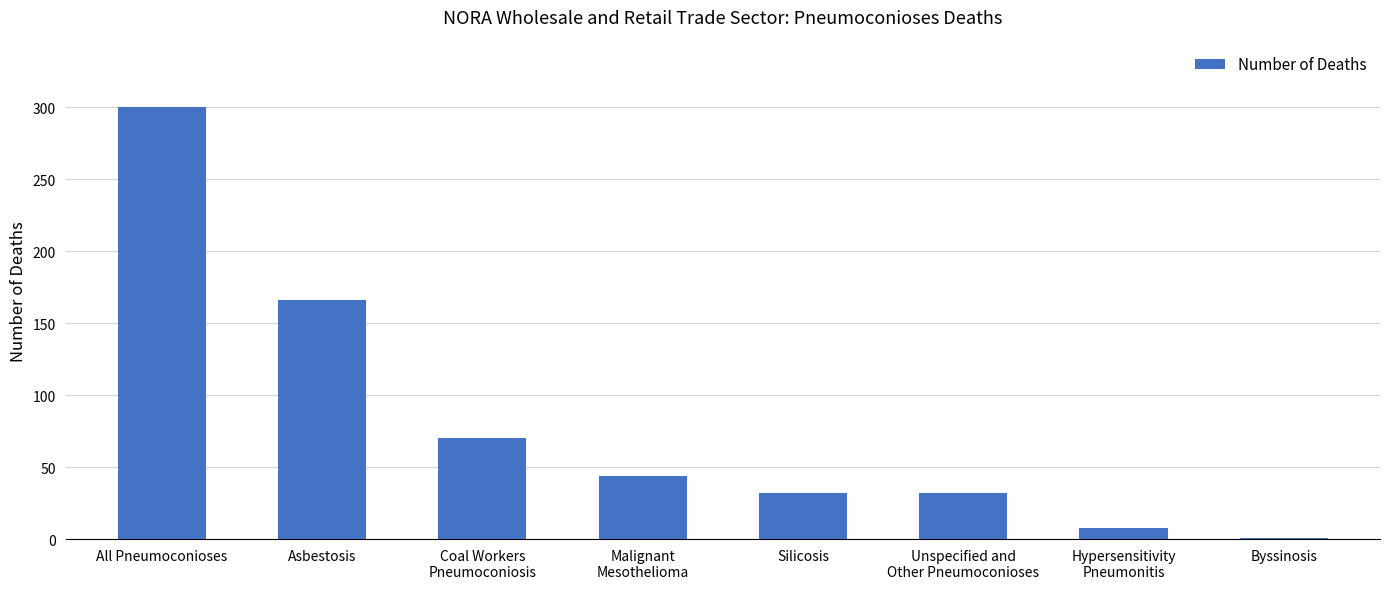

The value at Malignant
Mesothelioma is 69. True or false?

False